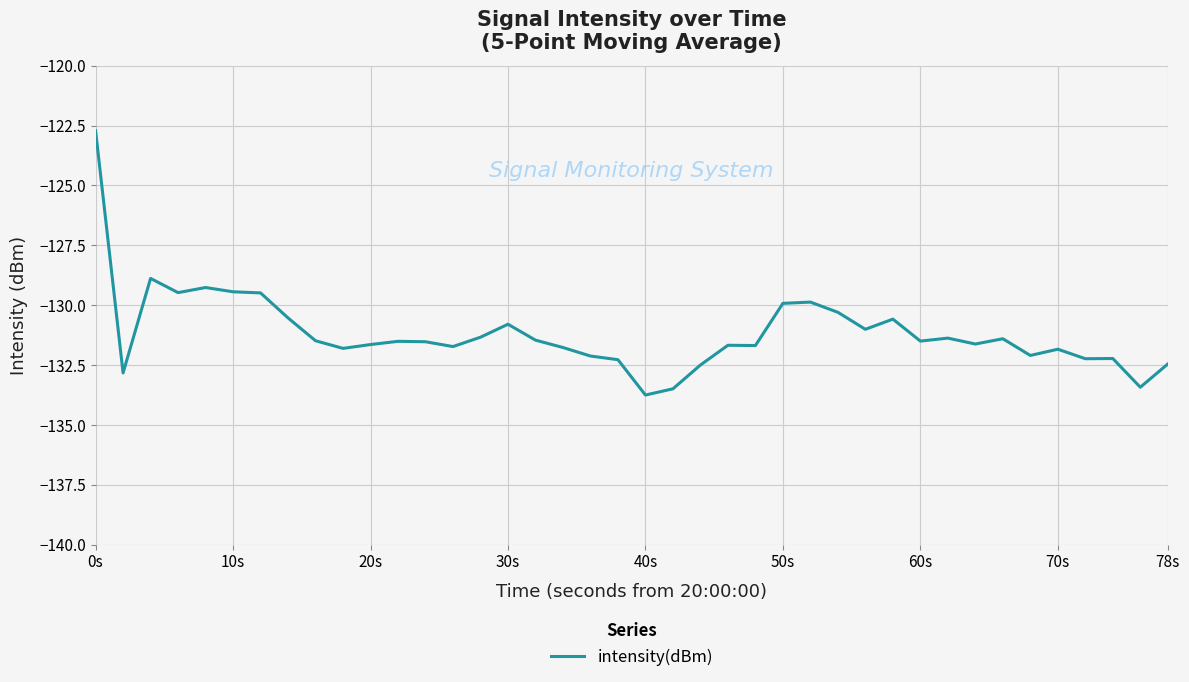

What is the smallest value displayed?

-133.8